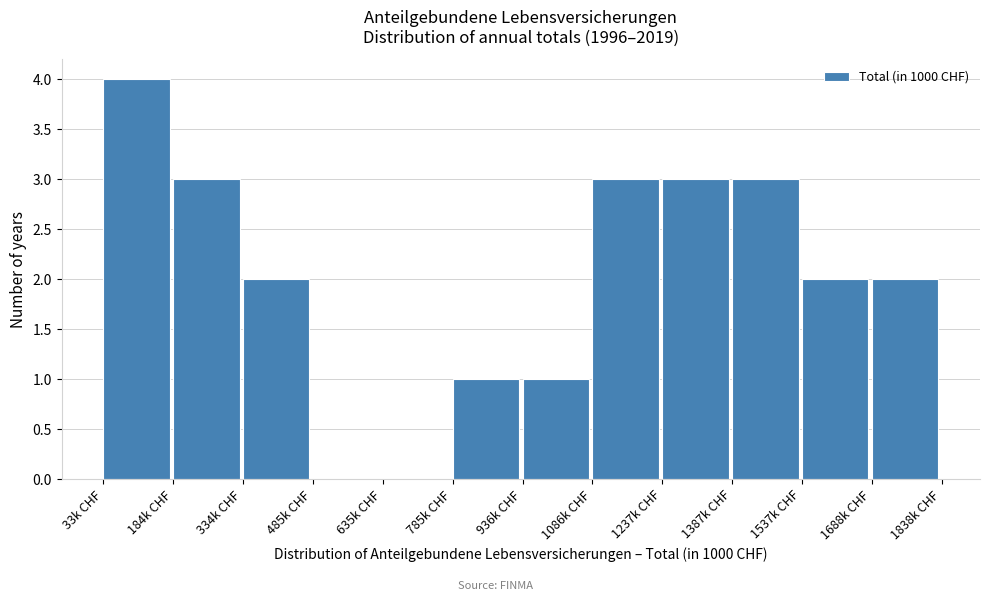

Reading right to left, what are all the values shown in this chart?

1688k CHF=2	1537k CHF=2	1387k CHF=3	1237k CHF=3	1086k CHF=3	936k CHF=1	785k CHF=1	635k CHF=0	485k CHF=0	334k CHF=2	184k CHF=3	33k CHF=4